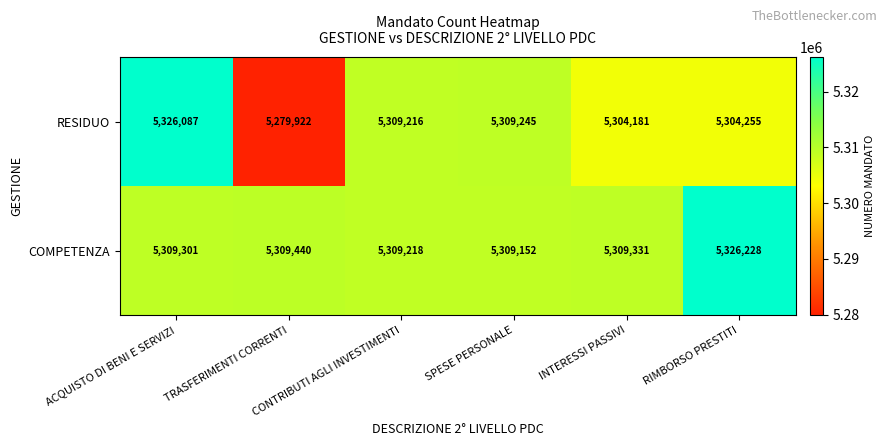

Which category has the highest value across all series?

RIMBORSO PRESTITI